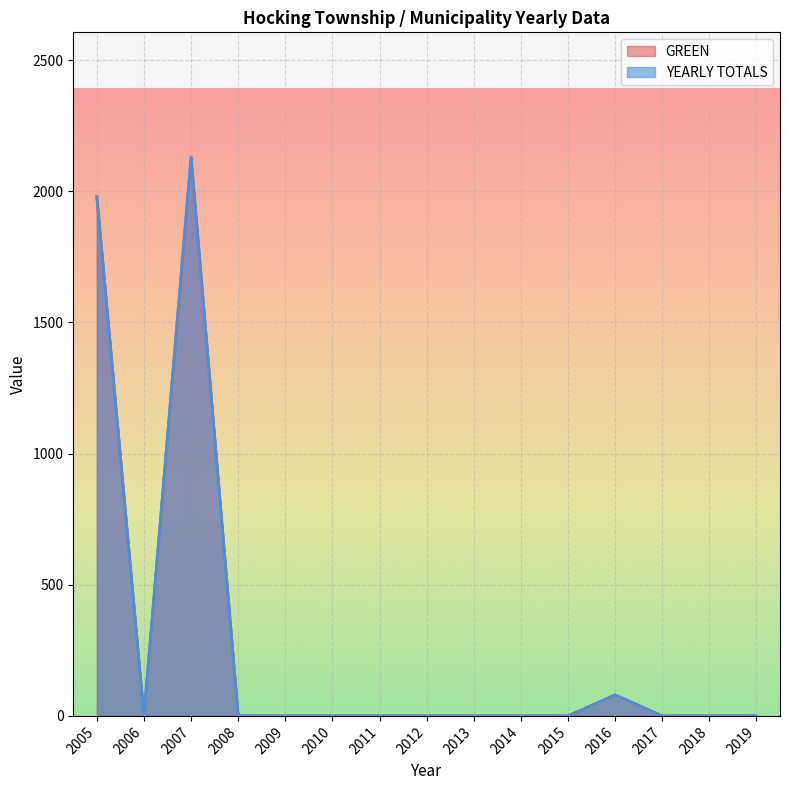

Count the number of data series in this chart.

2